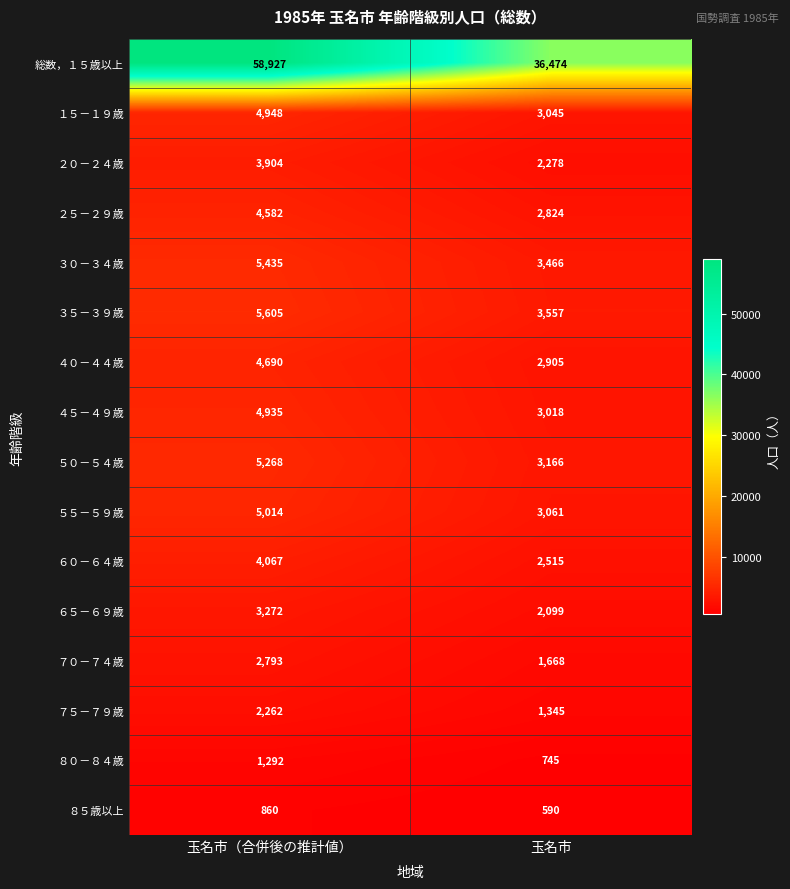

Is it true that ６５－６９歳 equals 2099 at 玉名市?

True